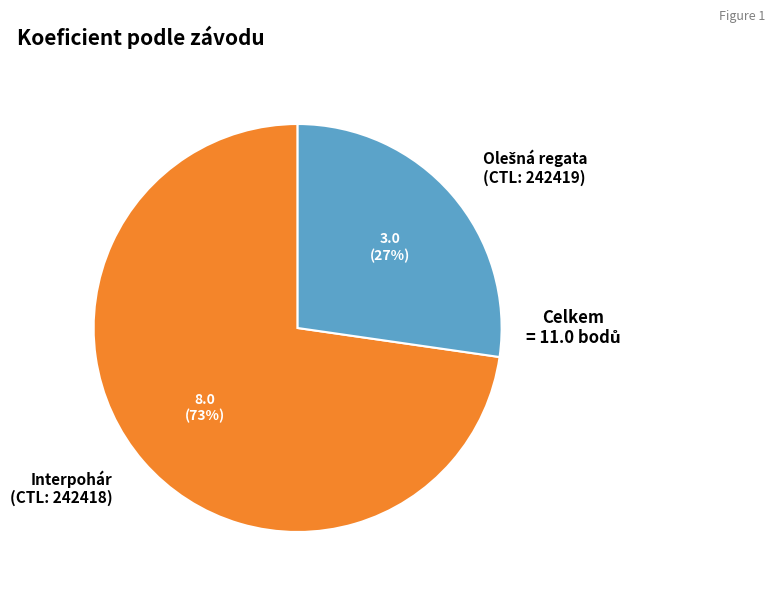

The Interpohár (CTL: 242418) slice represents 73% of the pie. True or false?

True